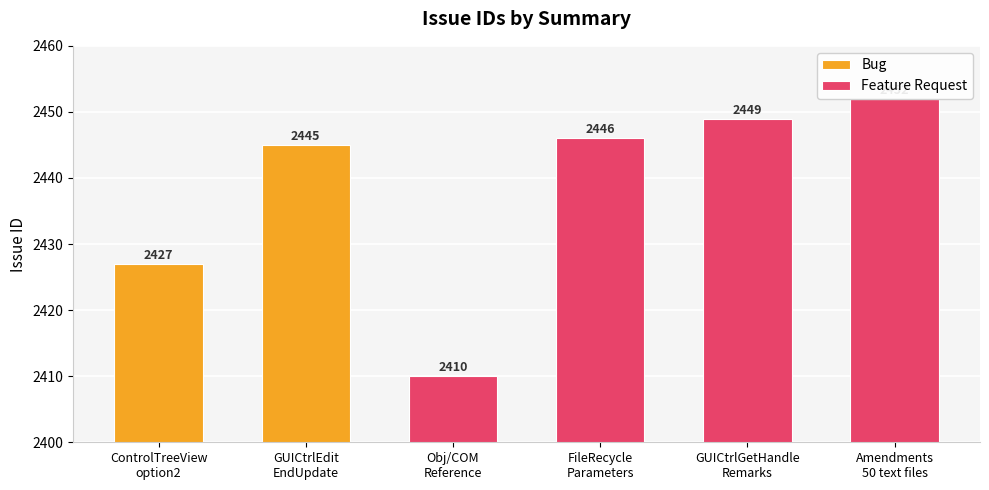

Reading left to right, what are all the values shown in this chart?

2427	2445	2410	2446	2449	2452